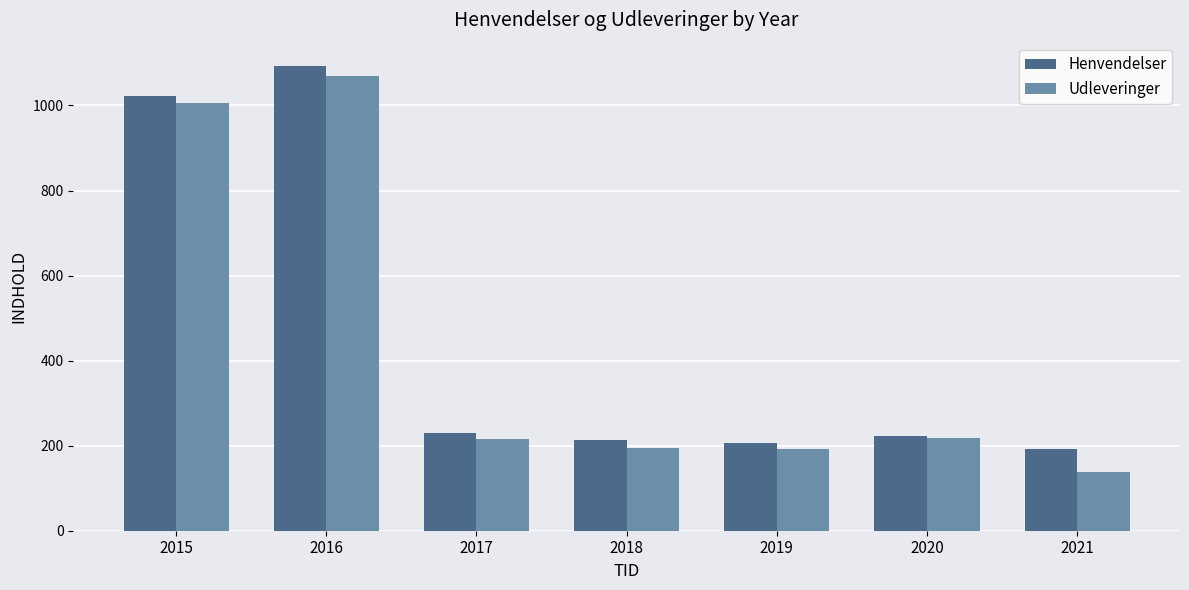

Between 2015 and 2016, which series saw the biggest shift?

Henvendelser